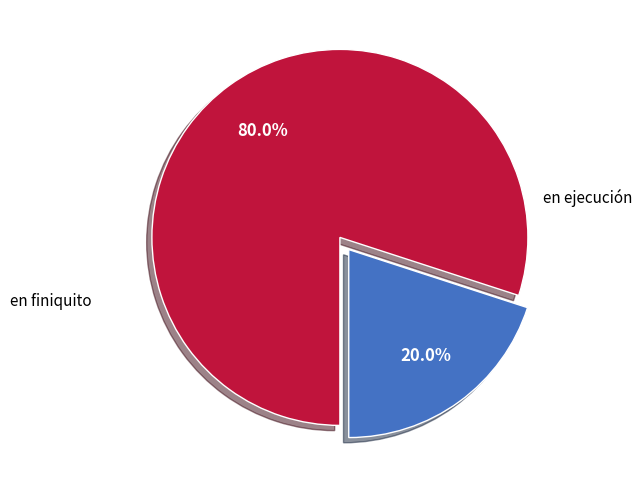

How many slices are in this pie chart?

2